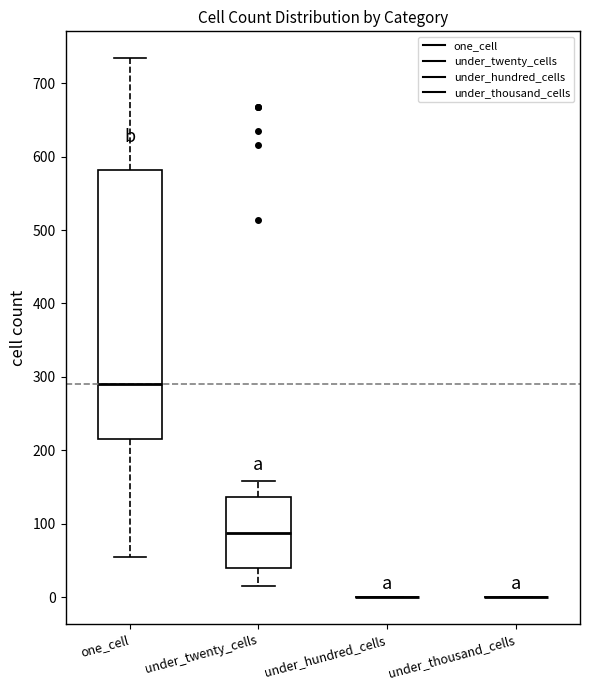

Reading left to right, transcribe this box plot: for each box, give where its median line is, the range the box spans, and where its two whiskers end, as read against the y-axis. The values are not printed on the chart, so give them approximately, as read against the axis.

one_cell: median 290, box 210 to 580, whiskers 50 to 730
under_twenty_cells: median 90, box 40 to 140, whiskers 20 to 160
under_hundred_cells: box collapsed to a line at 0, whiskers 0 to 0
under_thousand_cells: box collapsed to a line at 0, whiskers 0 to 0